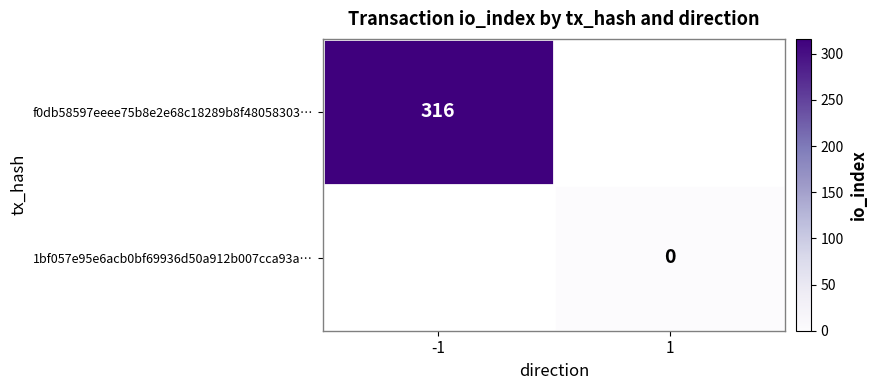

Is it true that f0db58597eeee75b8e2e68c18289b8f48058303… equals 316 at -1?

True